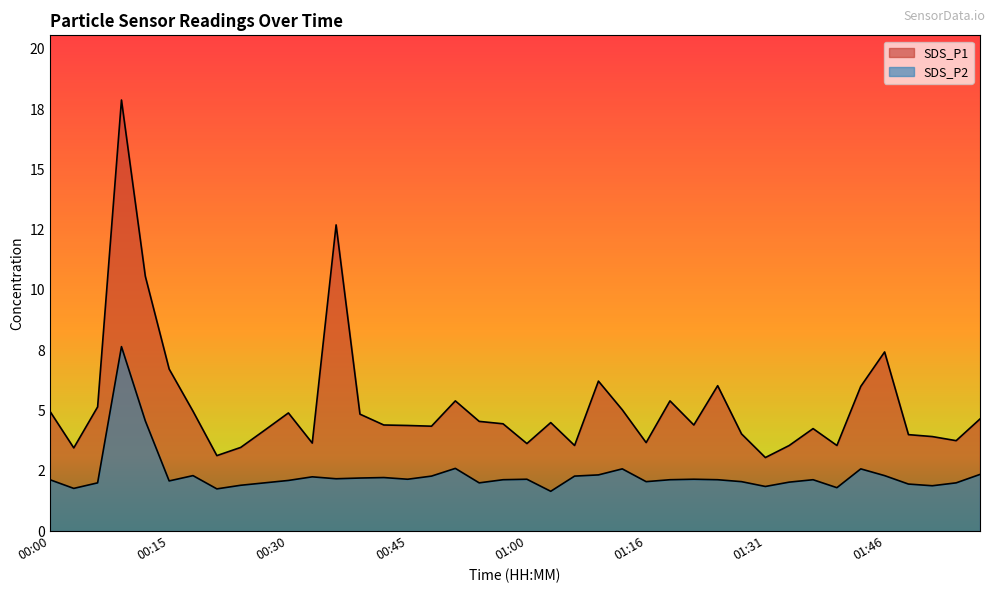

What is the label of the 29th point from the right?

00:33